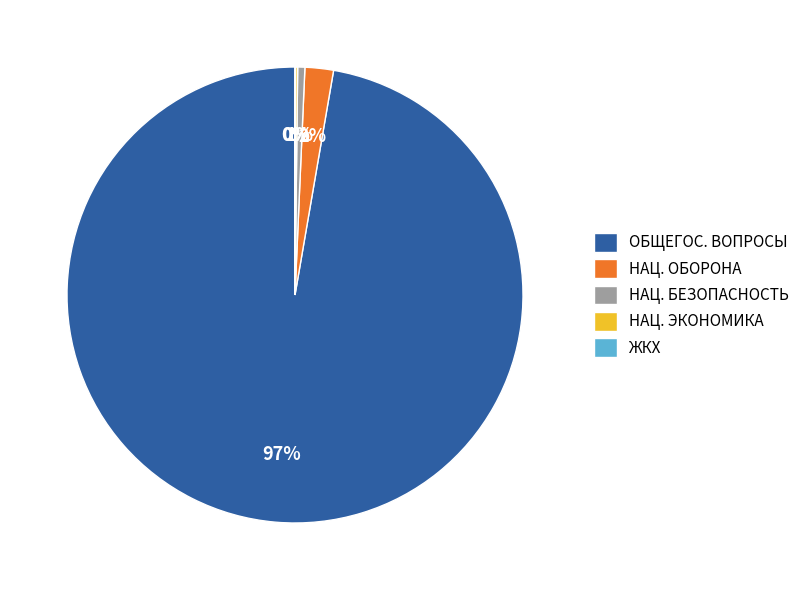

Which has a higher value, ОБЩЕГОС. ВОПРОСЫ or НАЦ. ОБОРОНА?

ОБЩЕГОС. ВОПРОСЫ